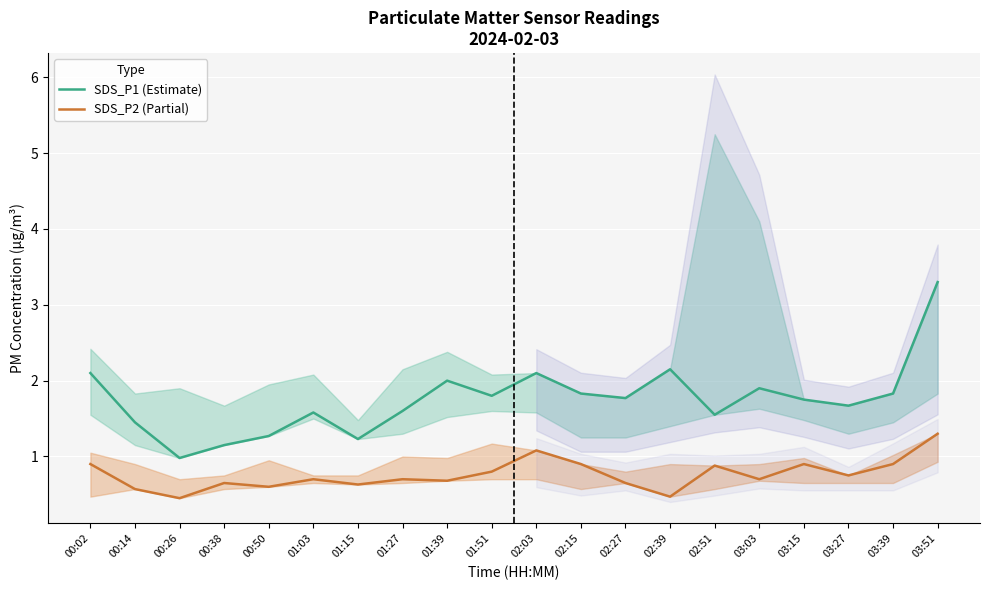

True or false: SDS_P2 (Partial) has a value of 0.3 at 02:03.

False